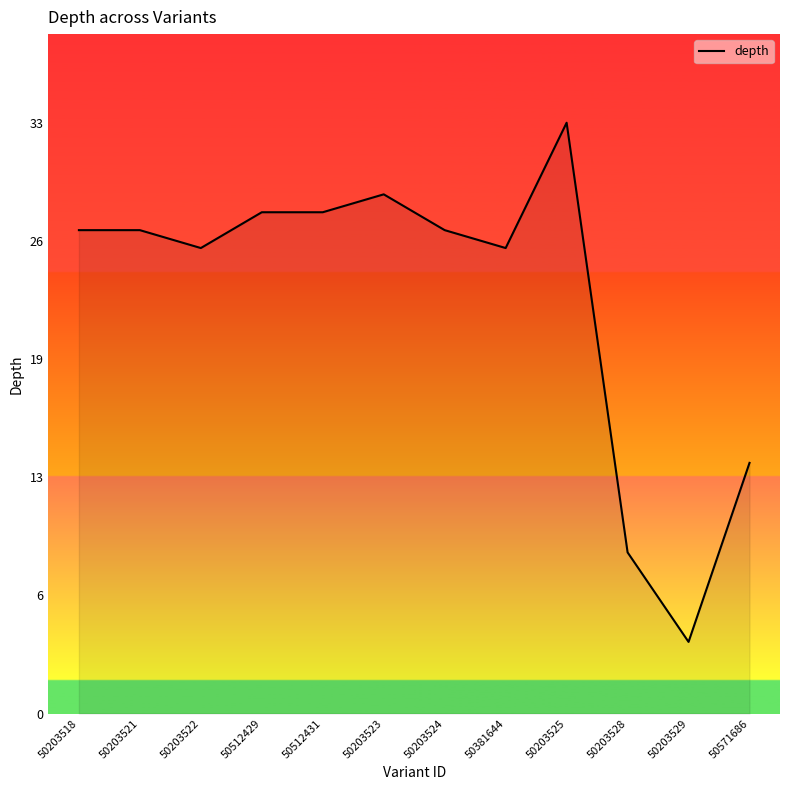

Reading left to right, list all the values displayed in this chart.

27	27	26	28	28	29	27	26	33	9	4	14